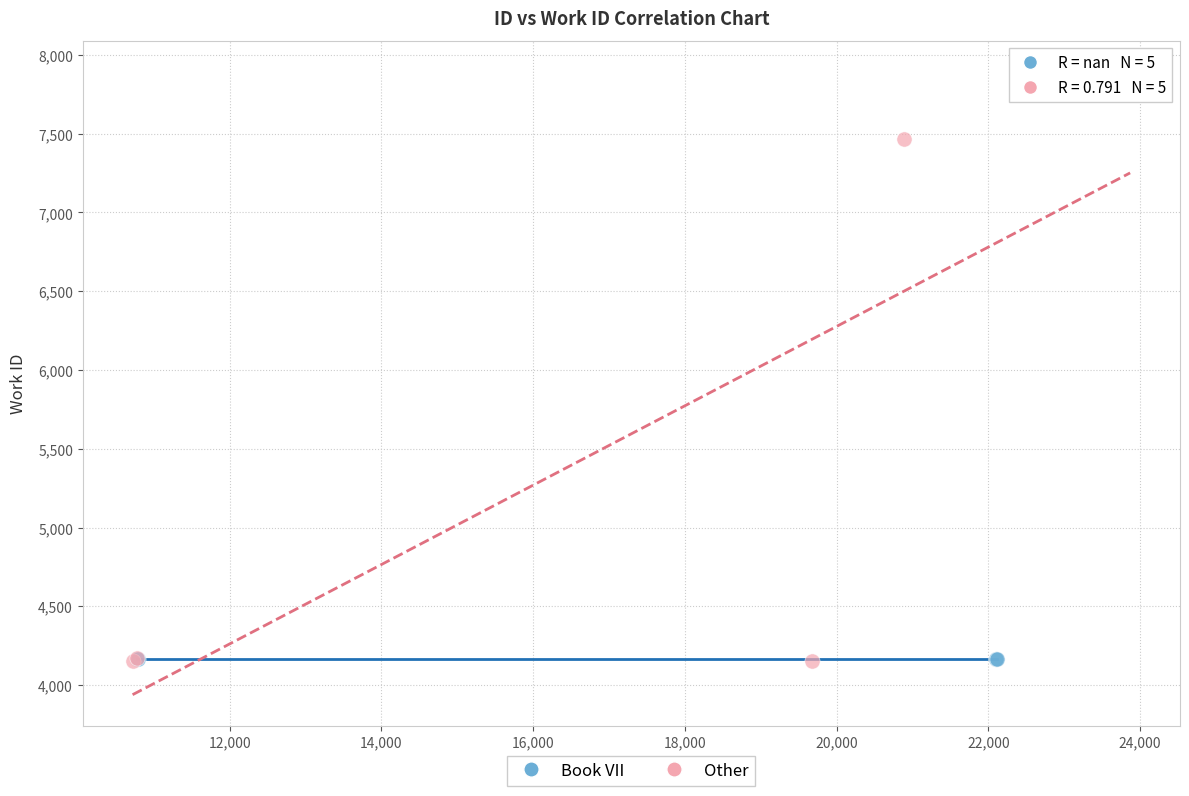

What are all the series names shown in the legend?

Book VII, Other